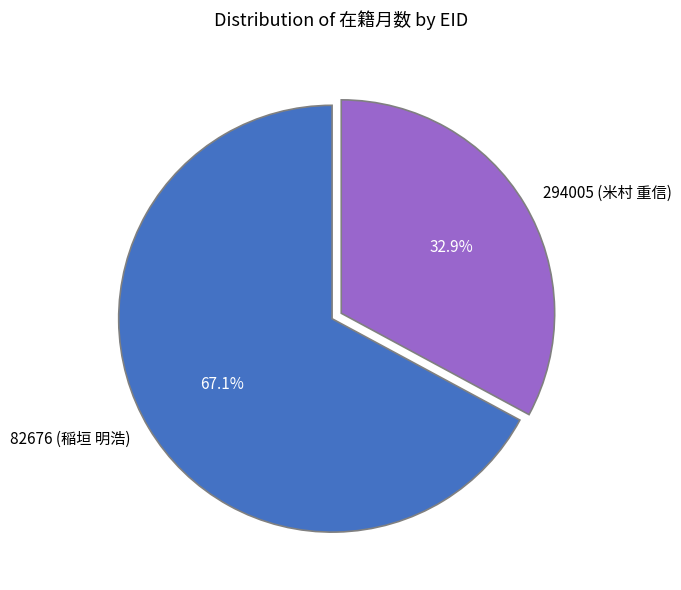

Which slice represents more than half of the pie?

82676 (稲垣 明浩)